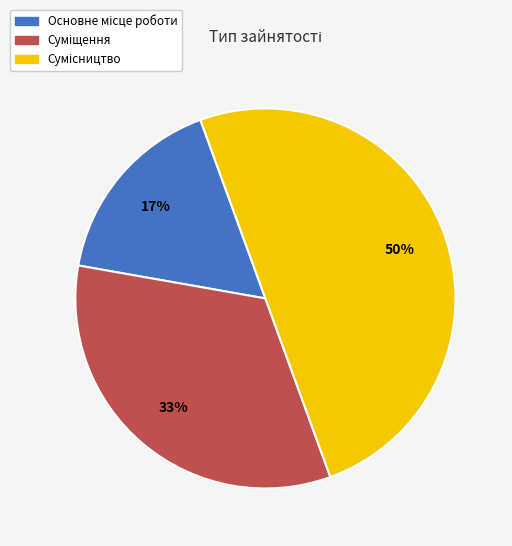

To the nearest percent, what is the difference between the largest and smallest slice percentages?

33%